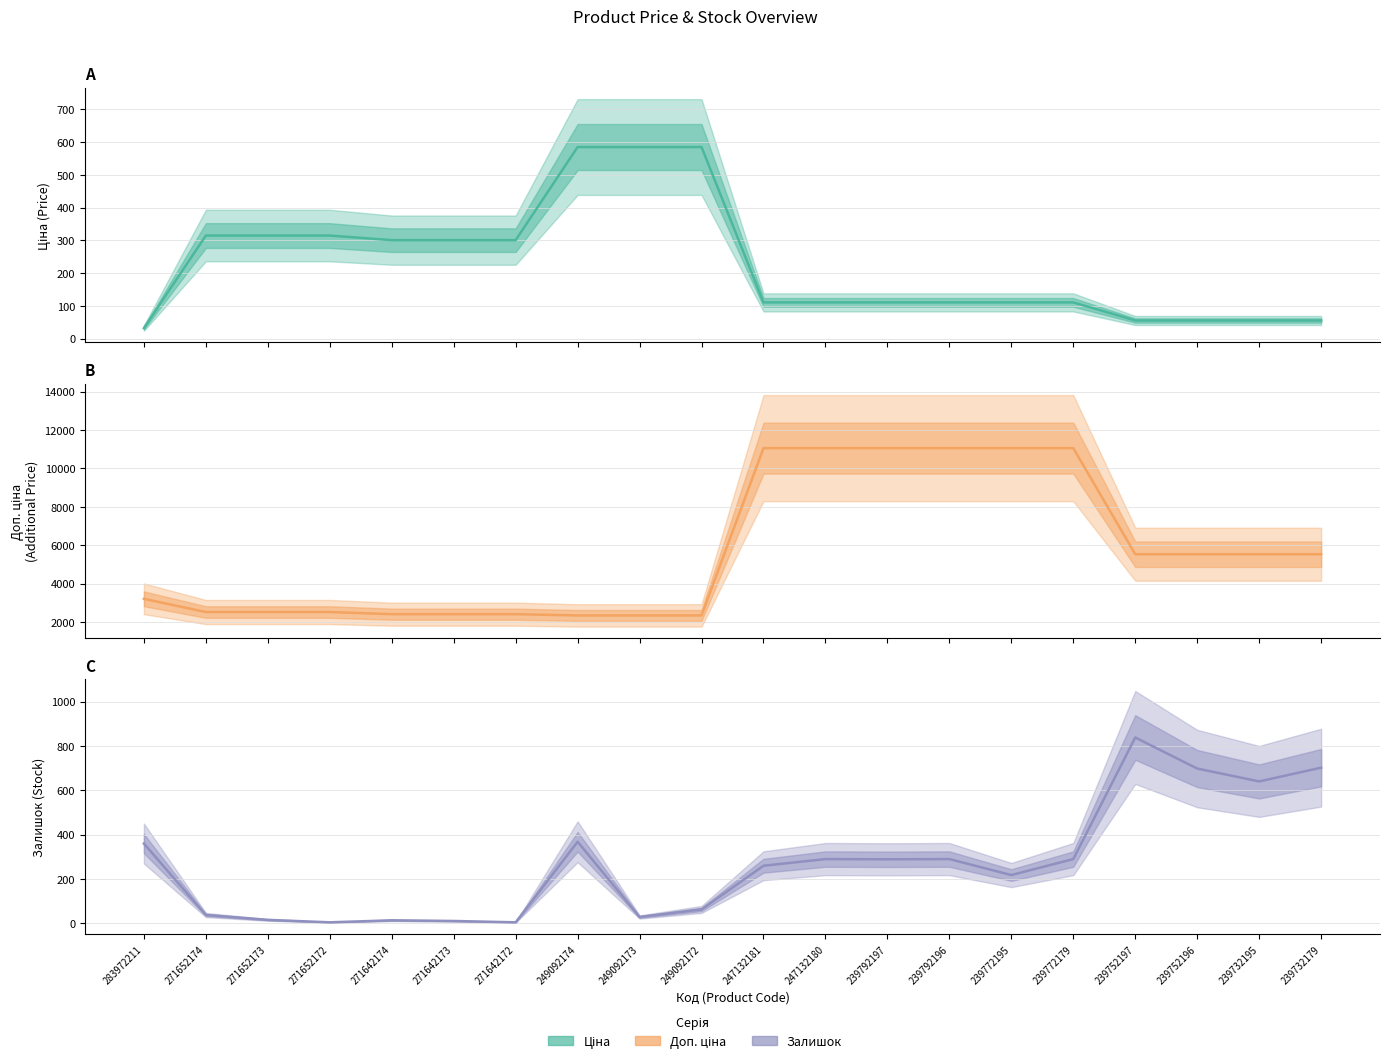

At 239792196, list the series in order from smallest to largest.

Ціна, Залишок, Доп. ціна